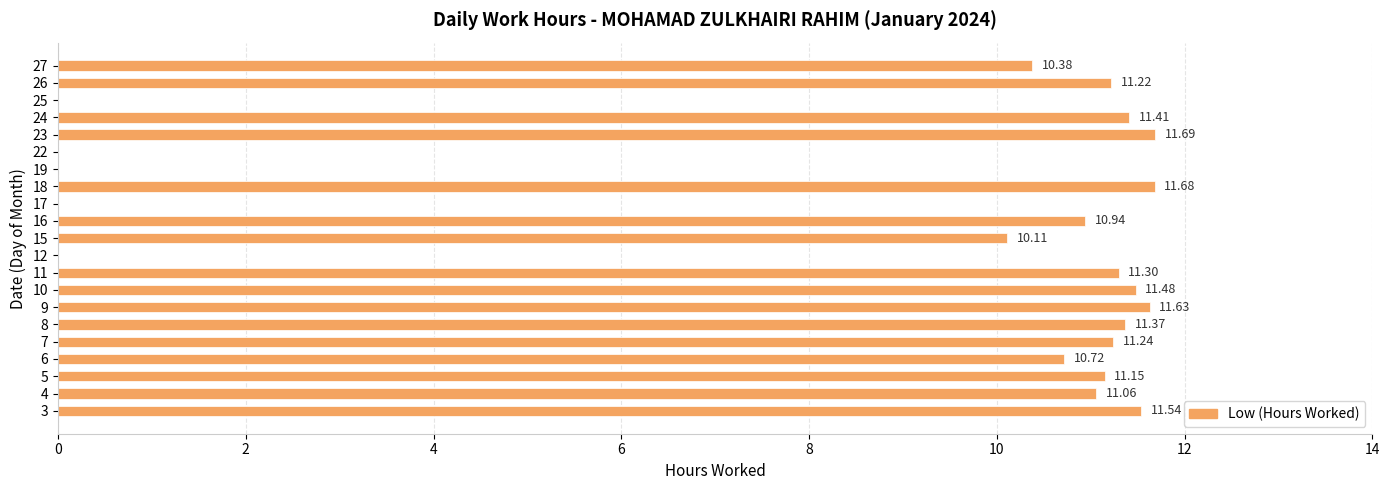

Which has a higher value, 16 or 8?

8